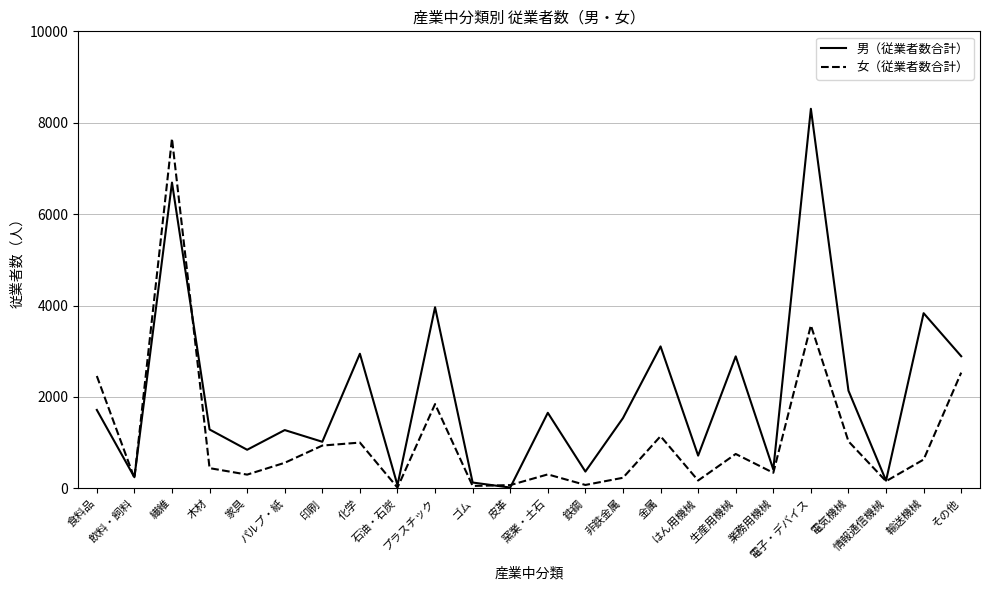

At which category is the sum across all series the highest?

繊維